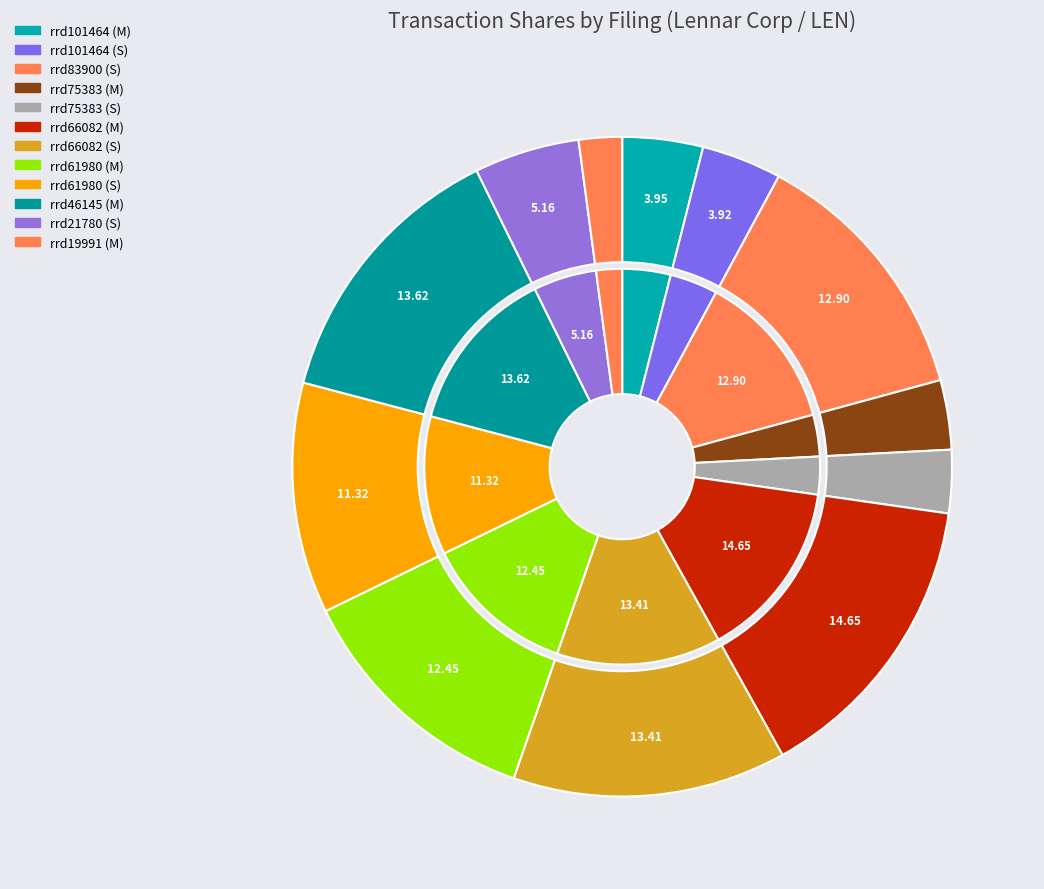

True or false: rrd75383.xml accounts for 3% of the total.

True